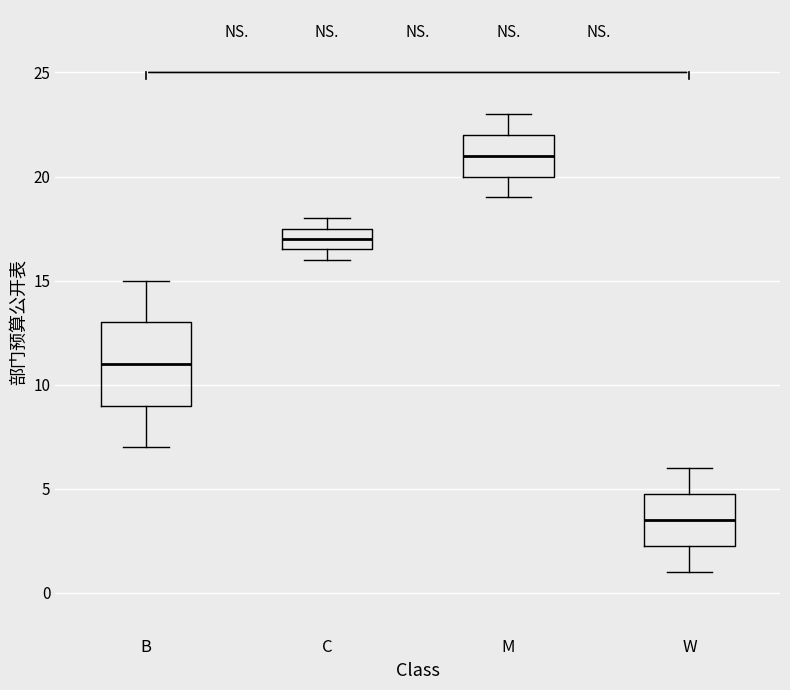

Reading left to right, transcribe this box plot: for each box, give where its median line is, the range the box spans, and where its two whiskers end, as read against the y-axis. The values are not printed on the chart, so give them approximately, as read against the axis.

B: median 11.0, box 9.0 to 13.0, whiskers 7.0 to 15.0
C: median 17.0, box 16.5 to 17.5, whiskers 16.0 to 18.0
M: median 21.0, box 20.0 to 22.0, whiskers 19.0 to 23.0
W: median 3.5, box 2.5 to 5.0, whiskers 1.0 to 6.0